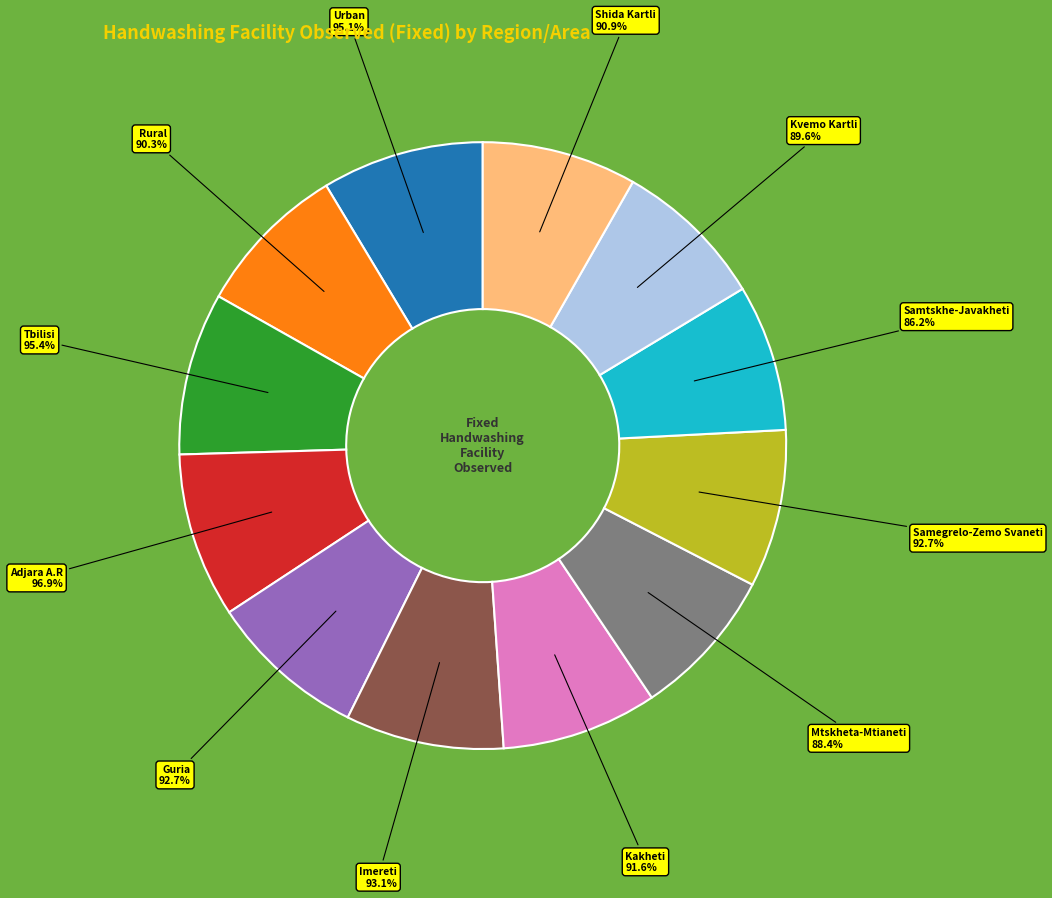

How many slices are in this pie chart?

12